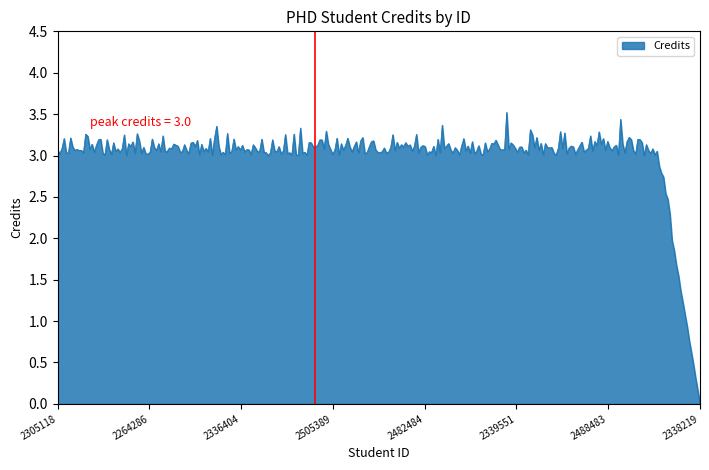

How many lines are shown in the chart?

1